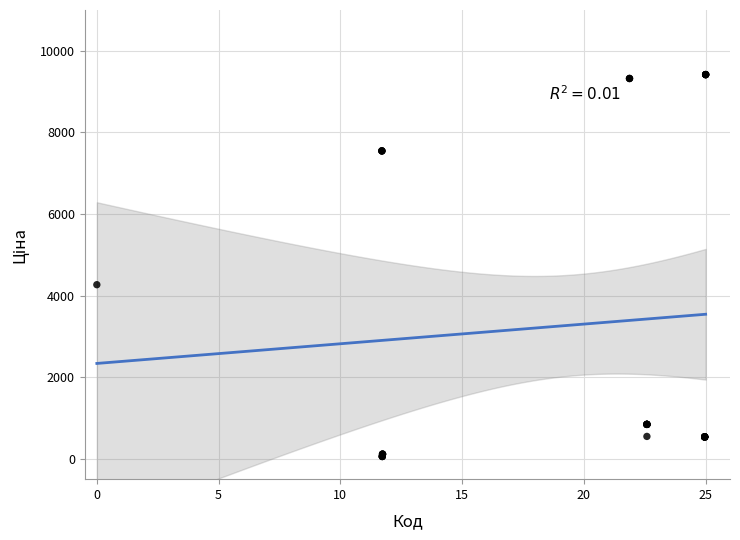

What Y value in the scatter plot is closest to 4736?

4266.8